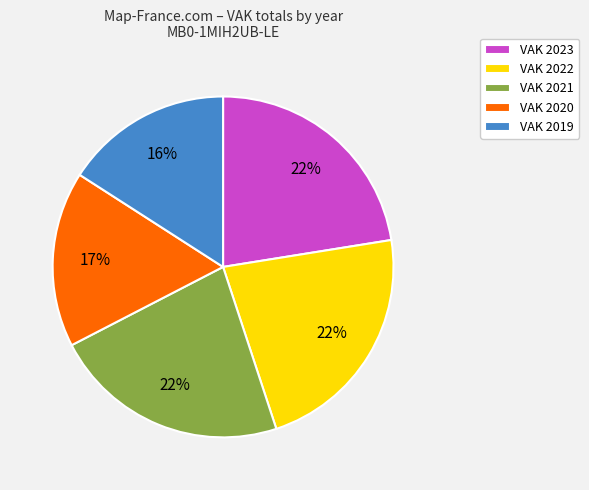

Between VAK 2021 and VAK 2019, which is larger?

VAK 2021